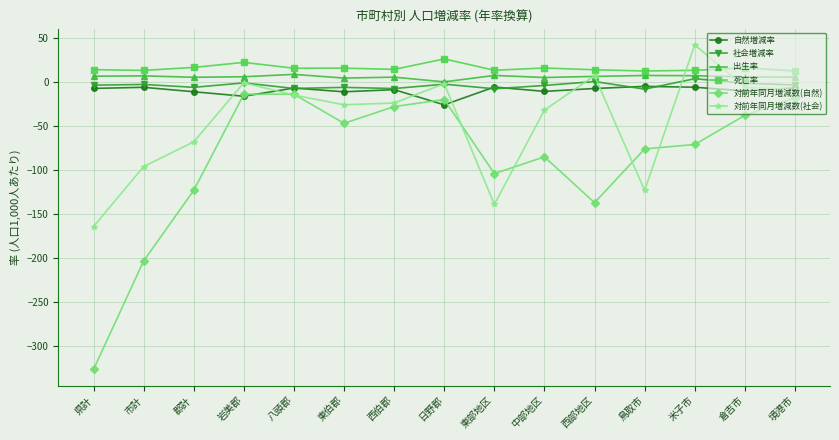

True or false: 出生率 and 死亡率 cross at least once.

False